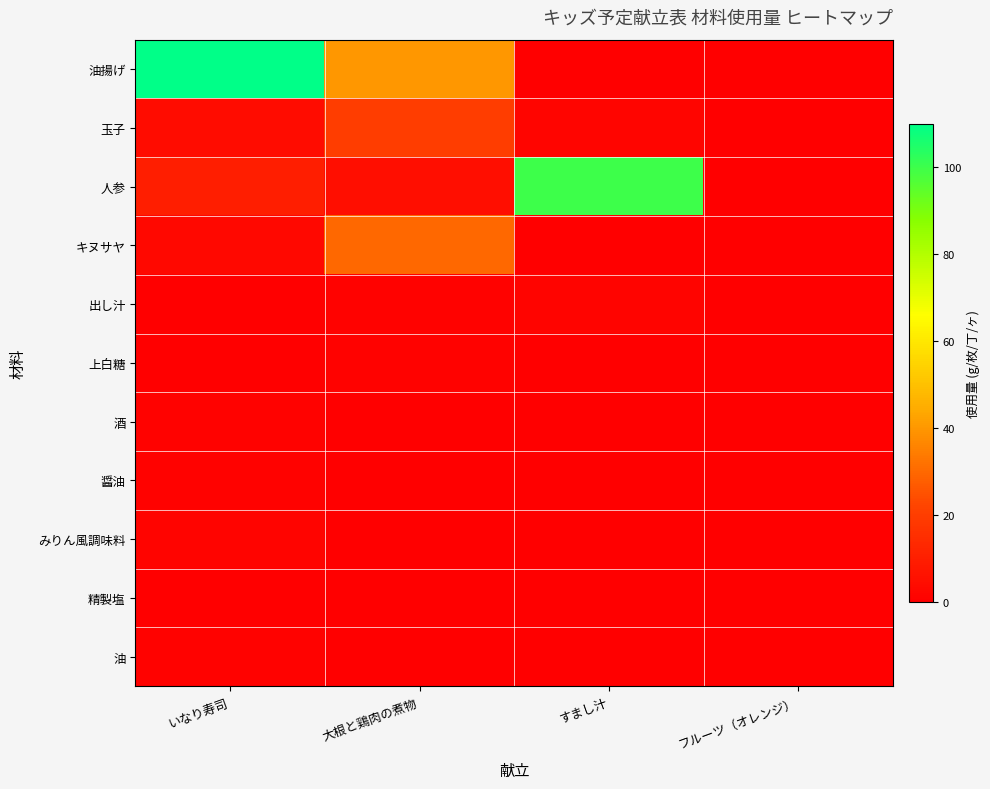

Rank the series by their maximum value, from highest to lowest.

油揚げ, 人参, キヌサヤ, 玉子, 出し汁, みりん風調味料, 上白糖, 酒, 醤油, 油, 精製塩